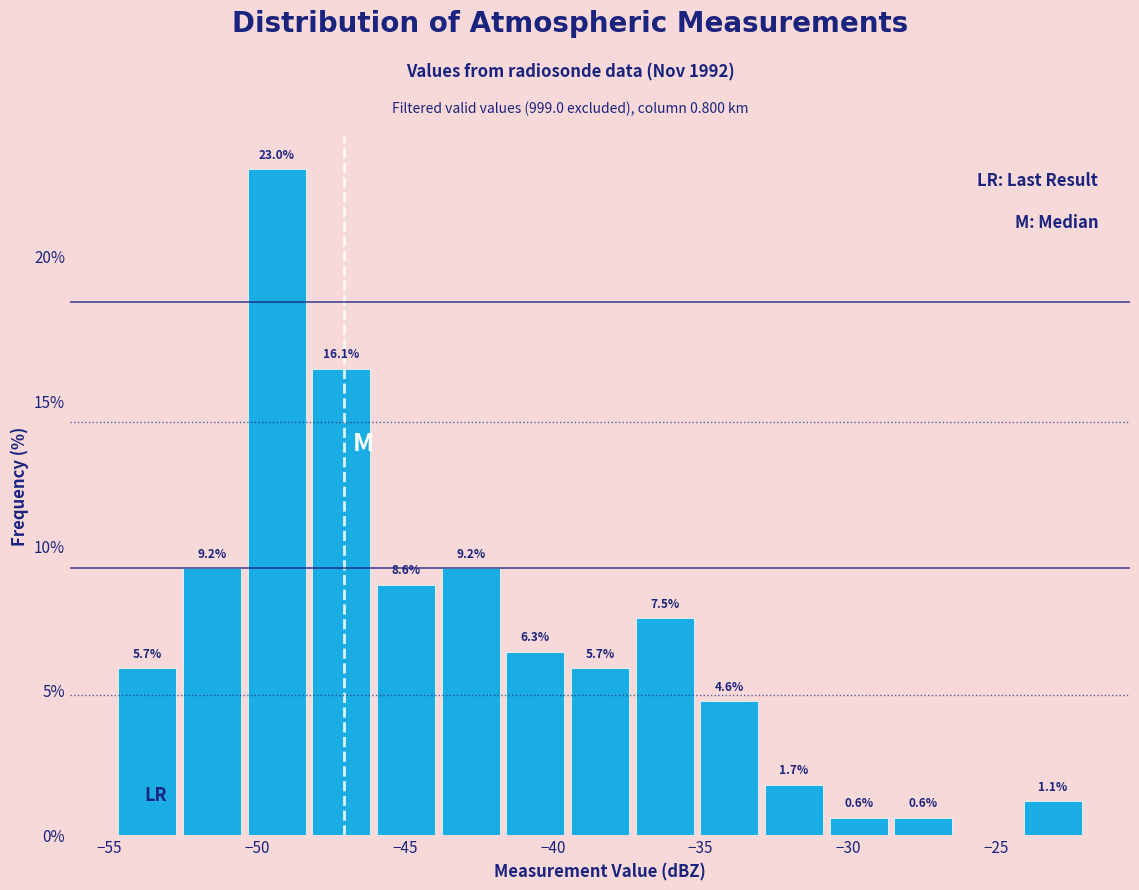

Over which range of the x-axis is the bar tallest?

-50.5 to -48.0